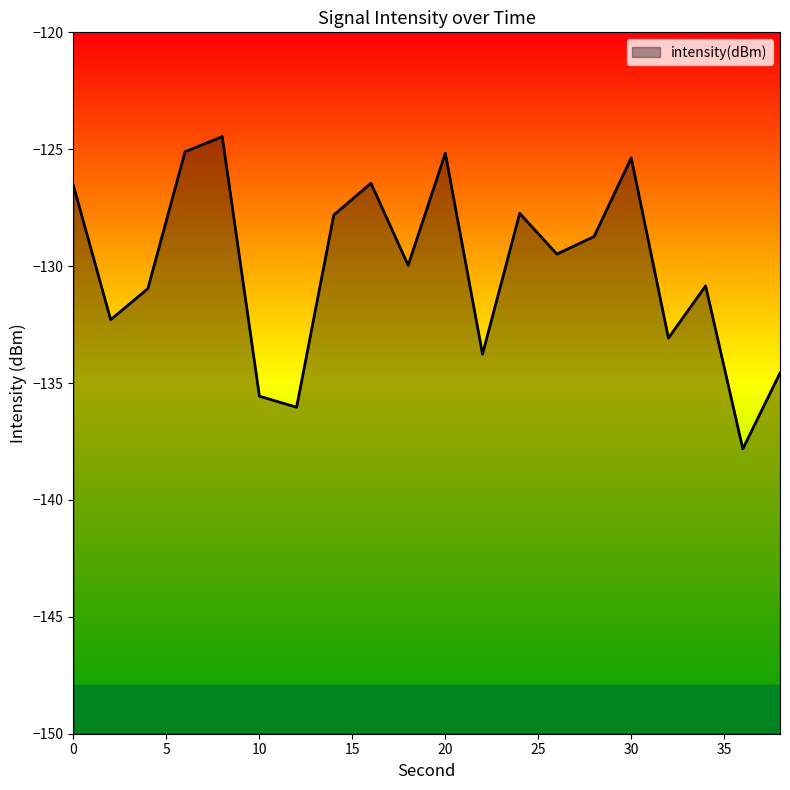

True or false: there are more than 2 points higher than both neighbors.

True